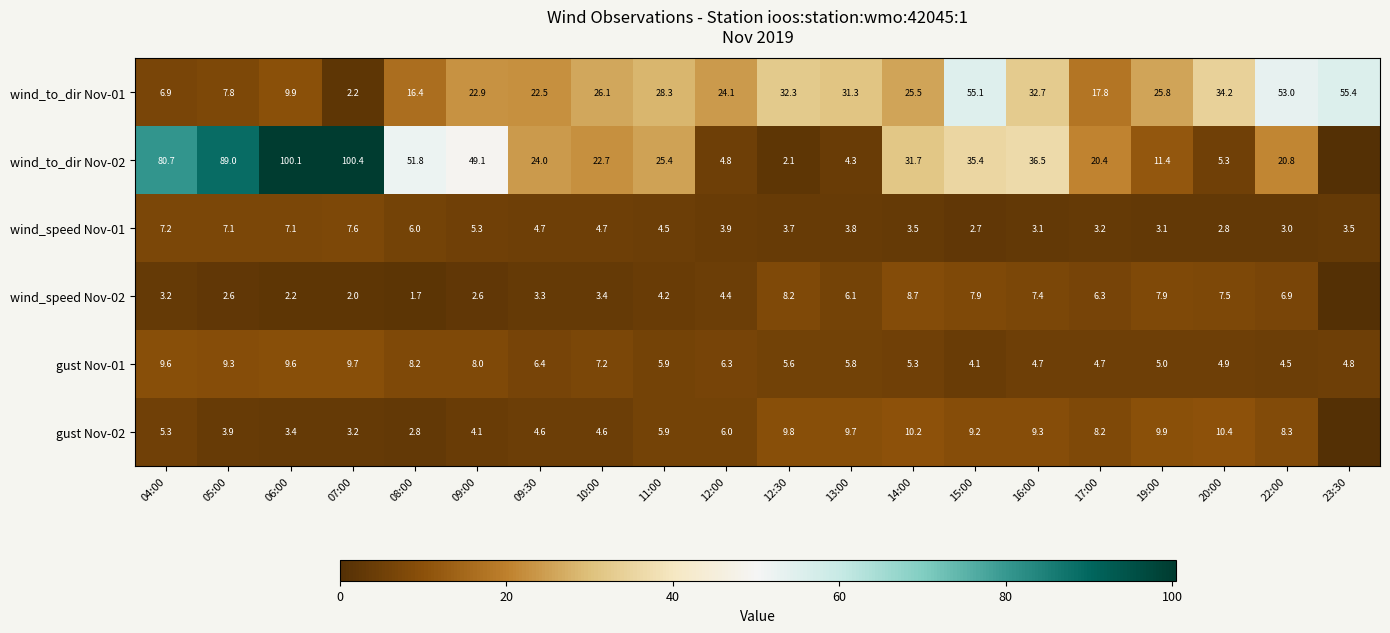

What is the spread (max minus min) of values at 12:00?

20.2